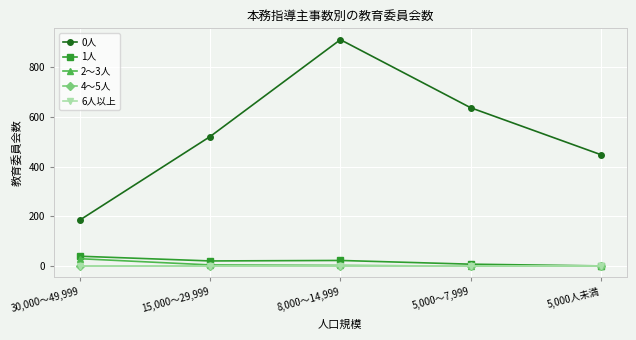

Is this an area chart (filled region under the line)?

No